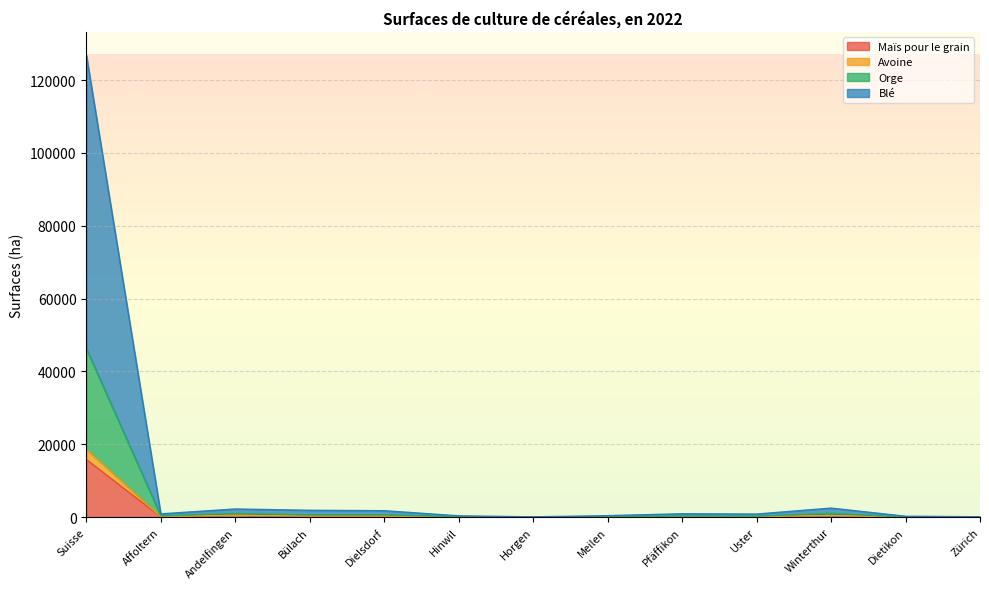

What is the highest value of the Maïs pour le grain series?

15835.6